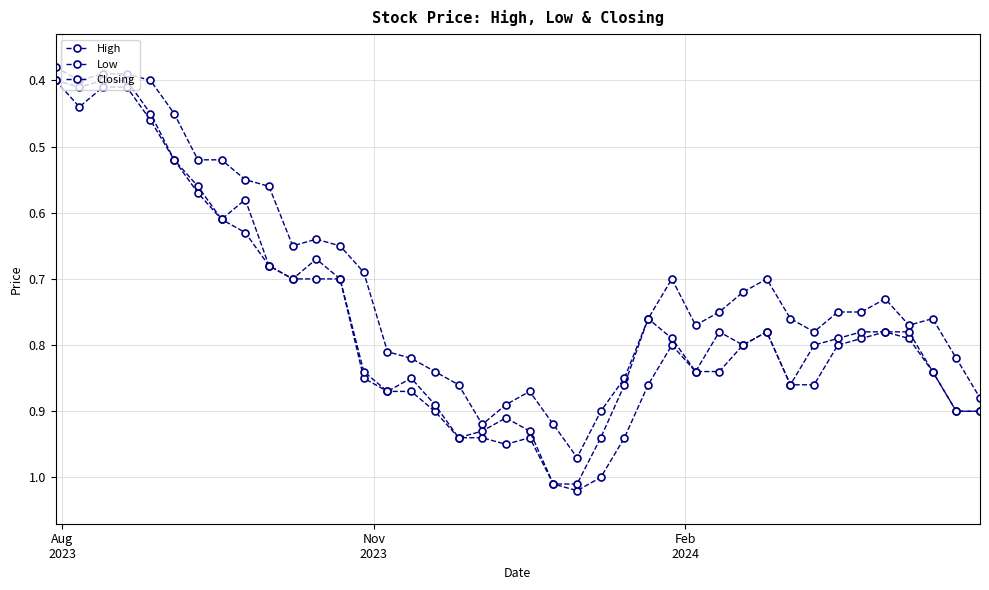

Does the chart have visible grid lines?

Yes